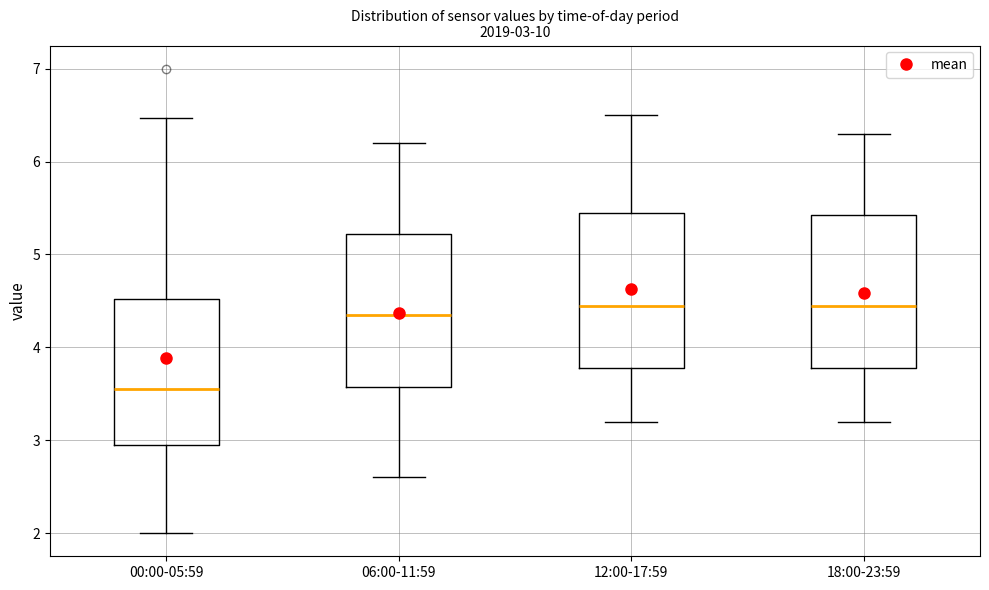

Which box's median line is the lowest?

00:00-05:59